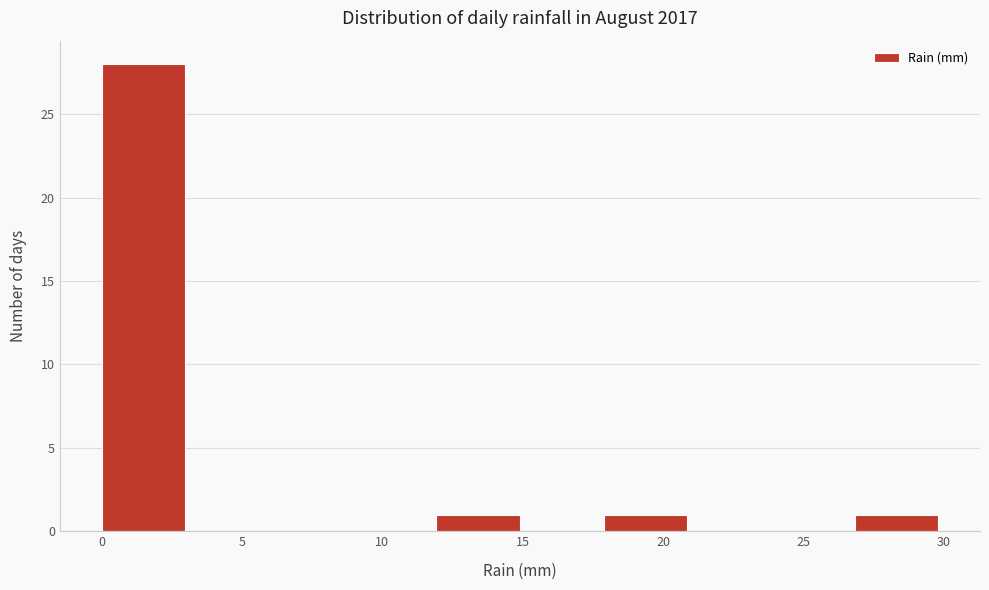

Over which range of the x-axis is the bar tallest?

0 to 3